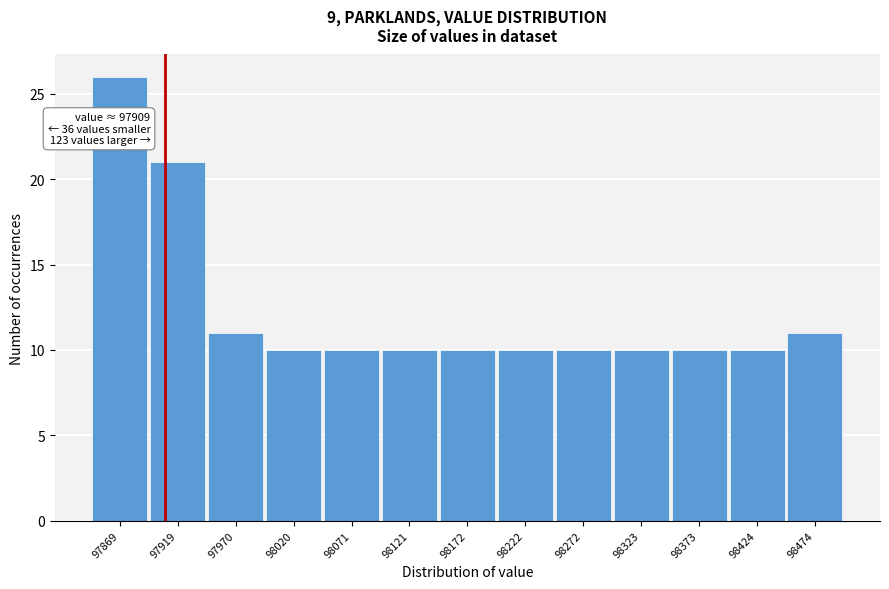

Over which range of the x-axis is the bar tallest?

97840 to 97890